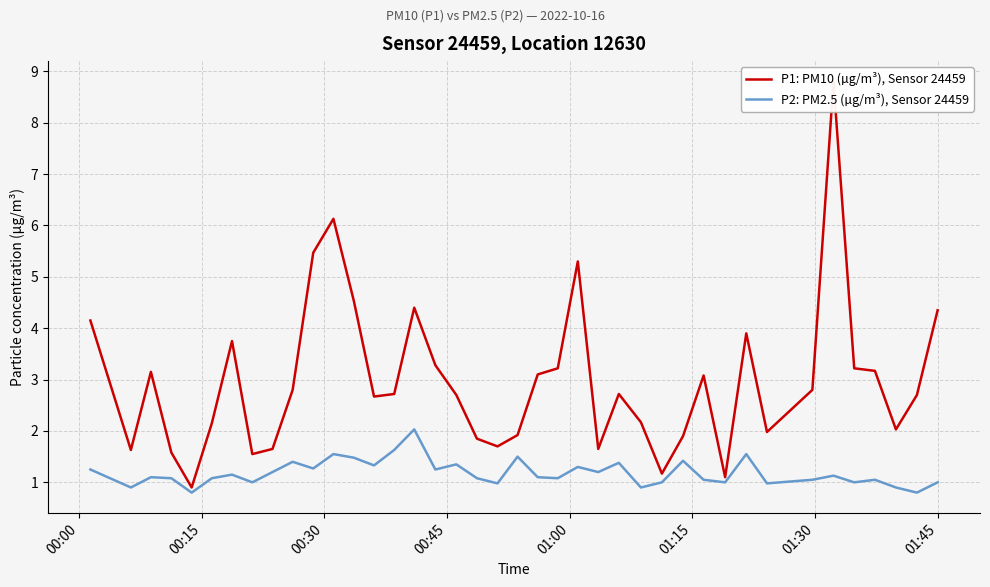

Count the number of data series in this chart.

2